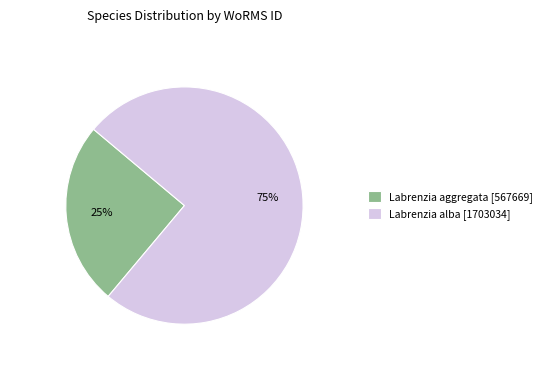

Which slice is the smallest?

Labrenzia aggregata [567669]